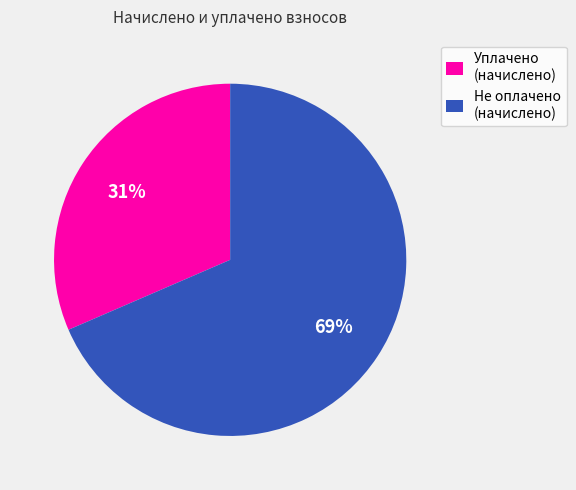

Does Не оплачено (начислено) account for over 50% of the chart?

Yes